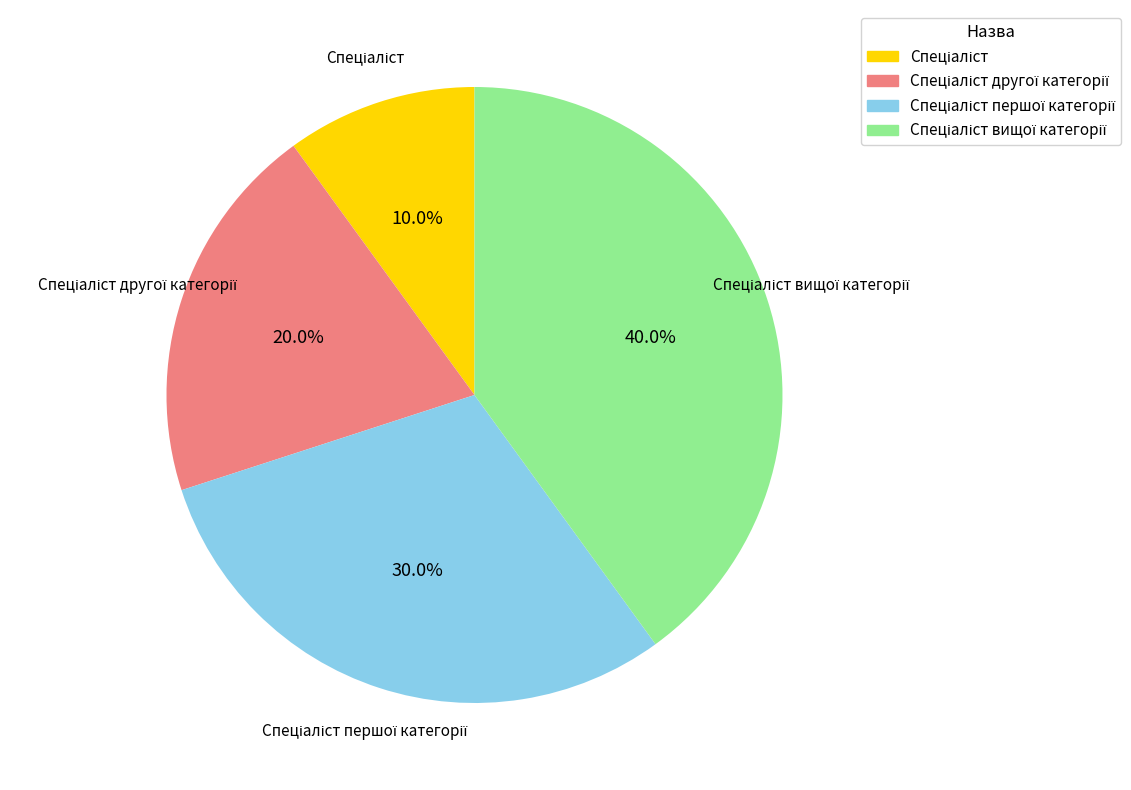

Is there a majority slice in this chart?

No